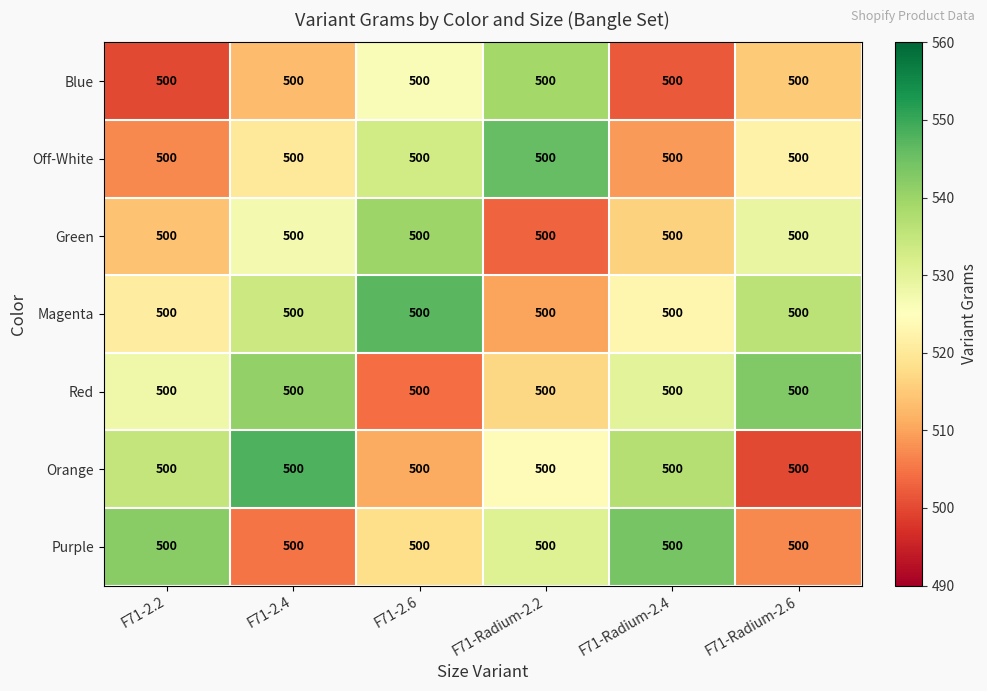

What is the average value of the Red series?

527